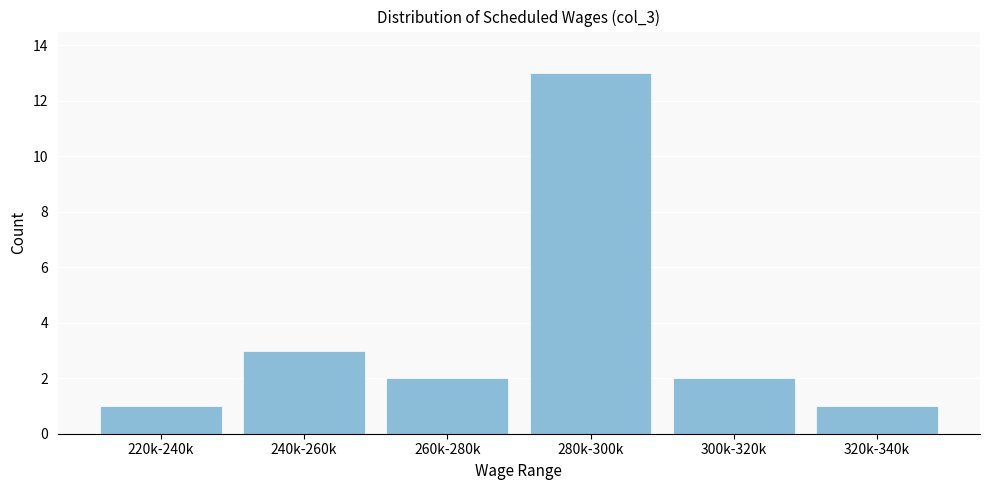

Reading left to right, list all the values displayed in this chart.

220k-240k=1	240k-260k=3	260k-280k=2	280k-300k=13	300k-320k=2	320k-340k=1